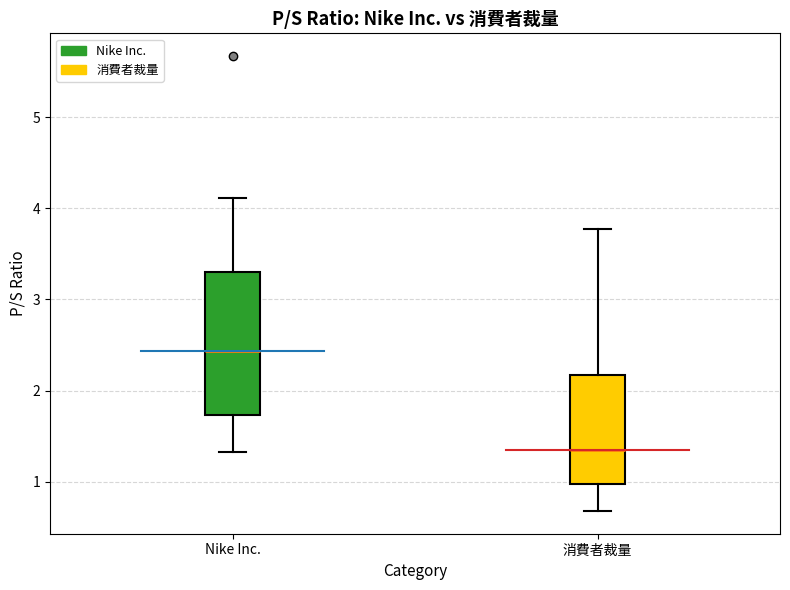

Which box's median line is the lowest?

消費者裁量